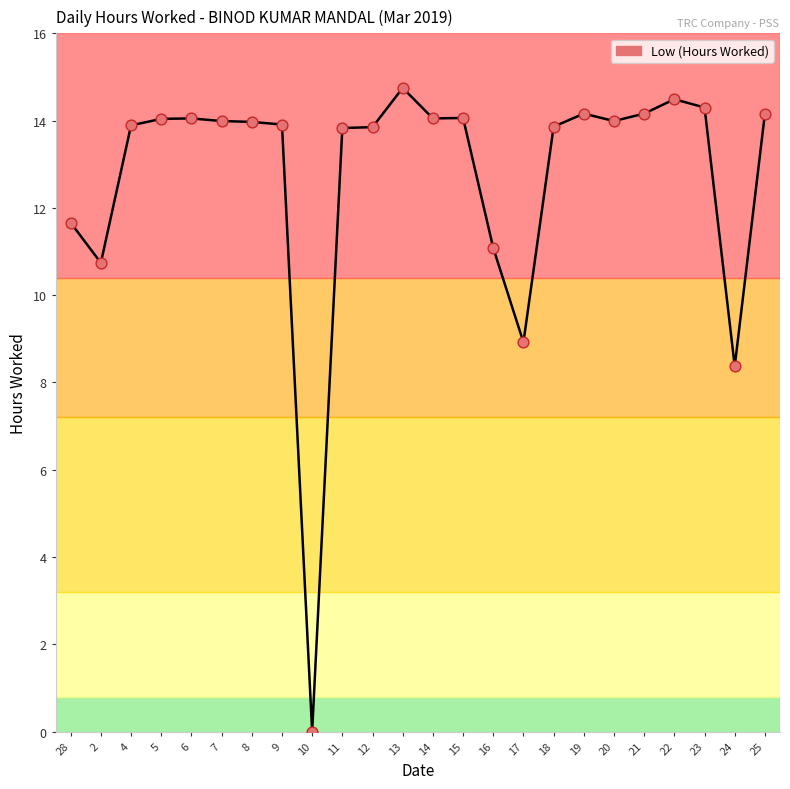

What is the ratio of the value at 24 to the value at 4?

0.6